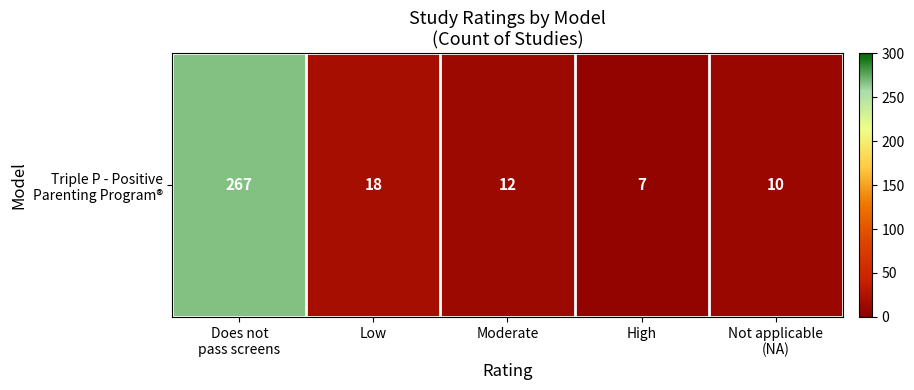

Which label corresponds to the largest value in the chart?

Does not
pass screens